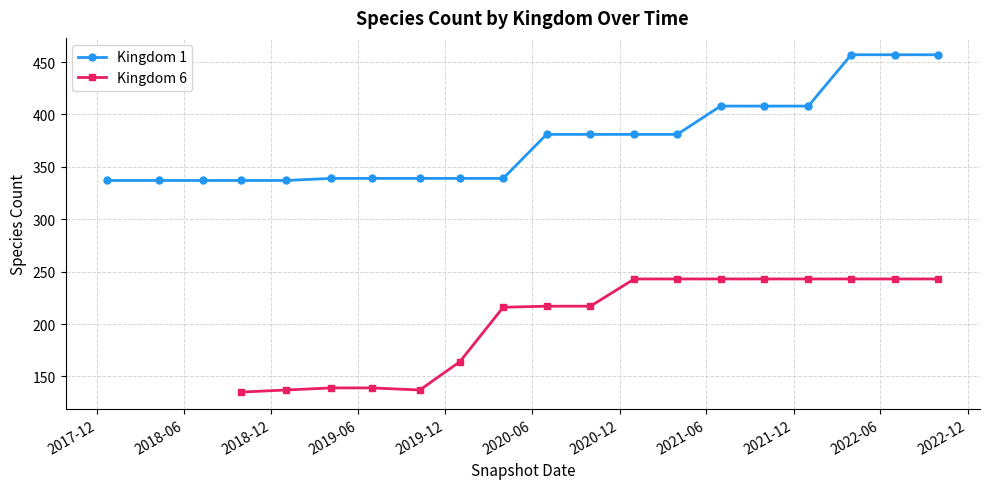

What is the value of the Kingdom 1 point at the 20th from the left?

457